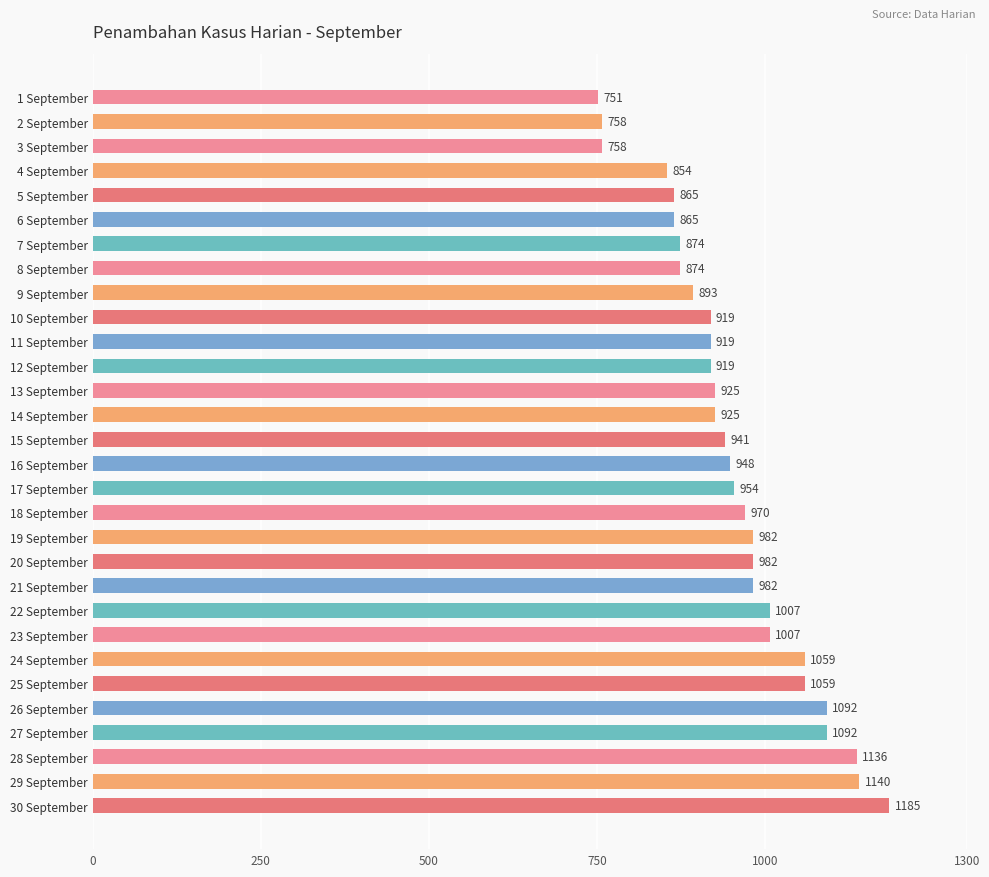

Where is the data nearest to the value 968?

18 September